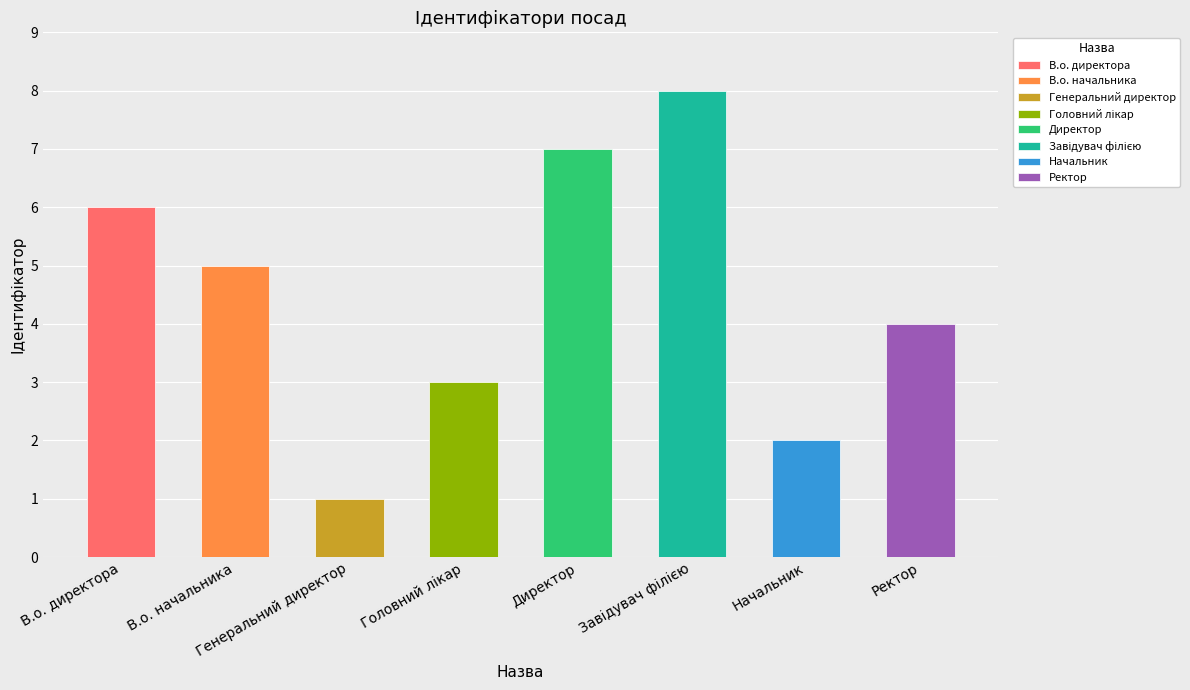

Reading left to right, transcribe all the data shown in this chart.

В.о. директора=6	В.о. начальника=5	Генеральний директор=1	Головний лікар=3	Директор=7	Завідувач філією=8	Начальник=2	Ректор=4